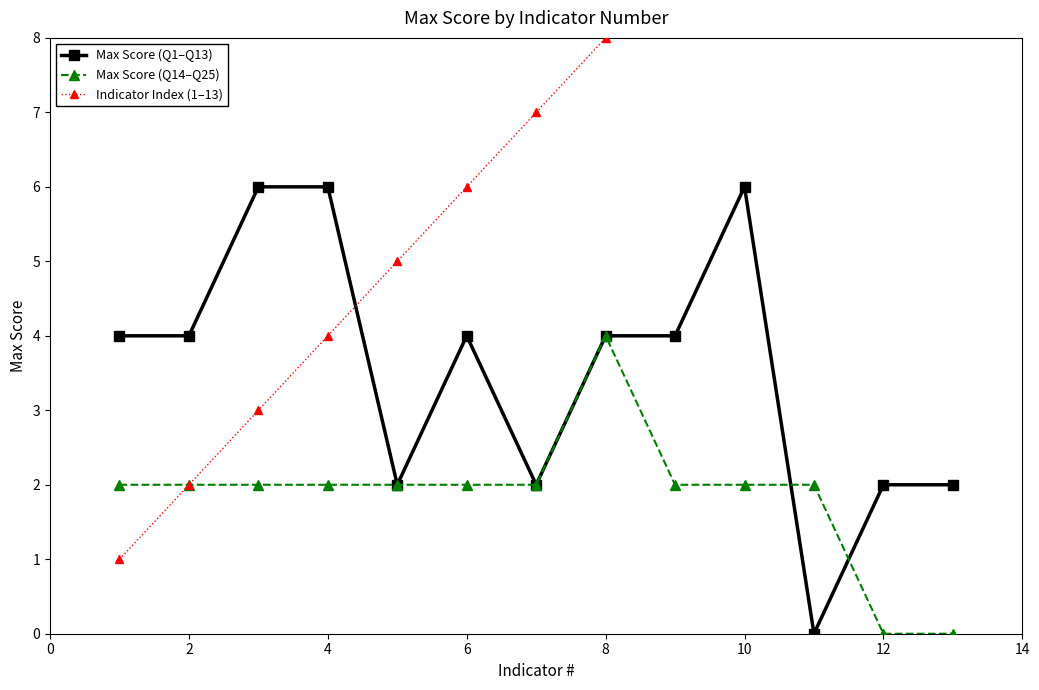

How many intersections are there between Max Score (Q1–Q13) and Indicator Index (1–13)?

1